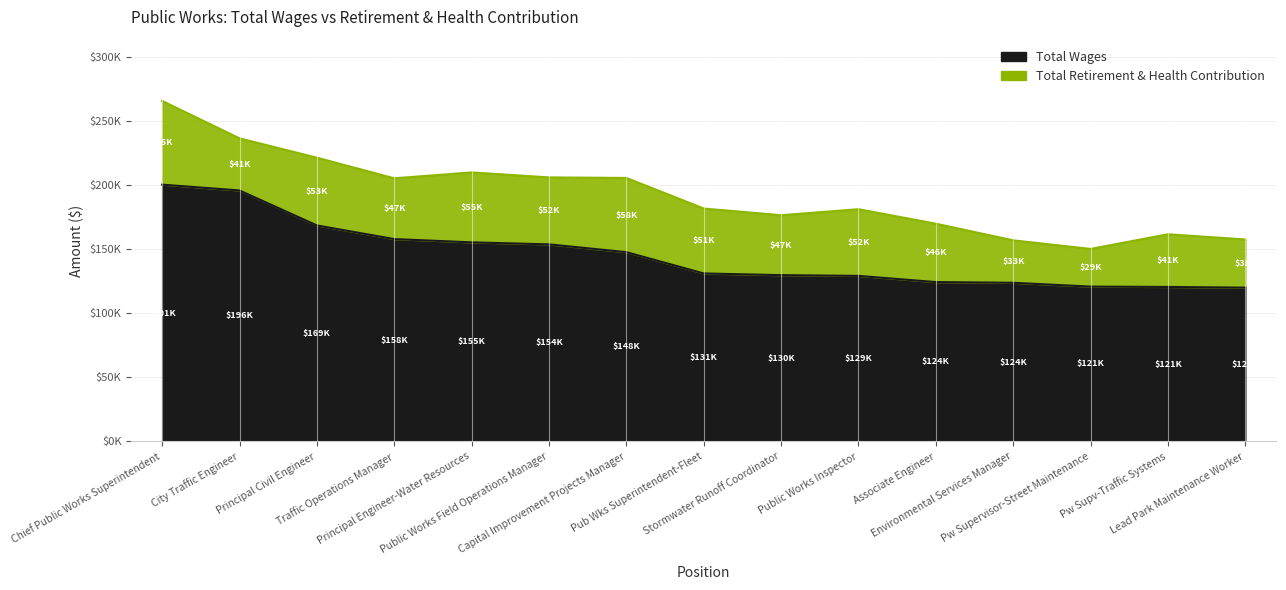

Does the chart display data point markers on the line(s)?

No